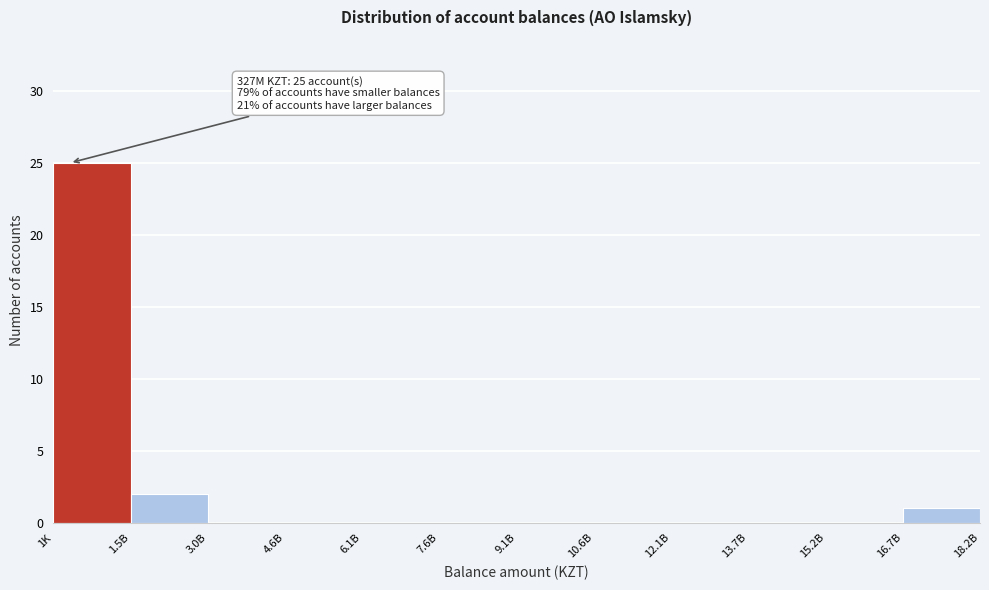

Reading left to right, what are all the values shown in this chart?

1K=25	1.5B=2	3.0B=0	4.6B=0	6.1B=0	7.6B=0	9.1B=0	10.6B=0	12.1B=0	13.7B=0	15.2B=0	16.7B=1